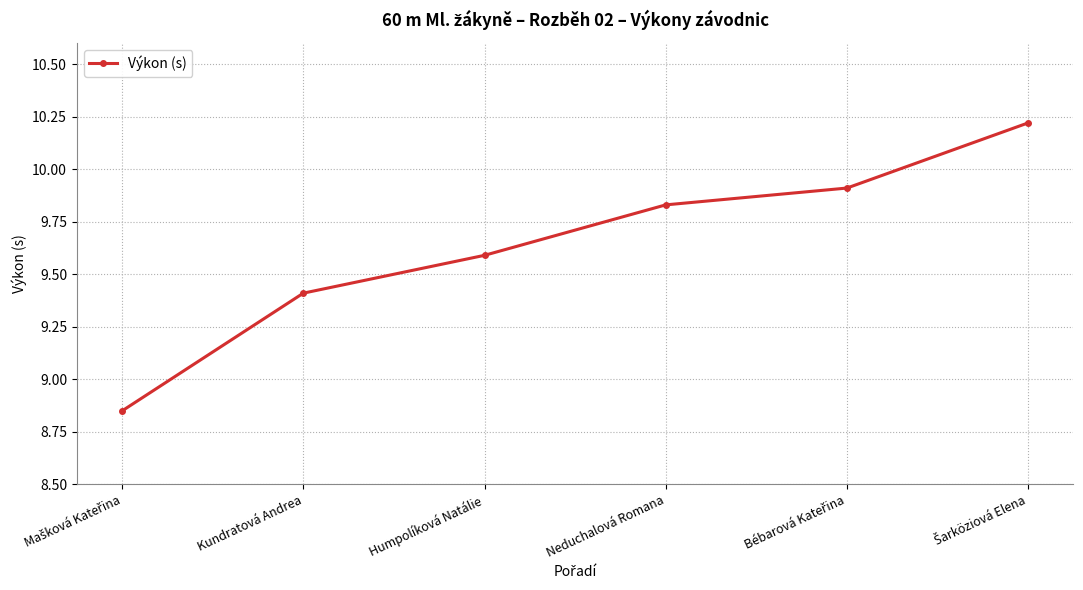

Is it true that the value at Humpolíková Natálie is 17.1?

False